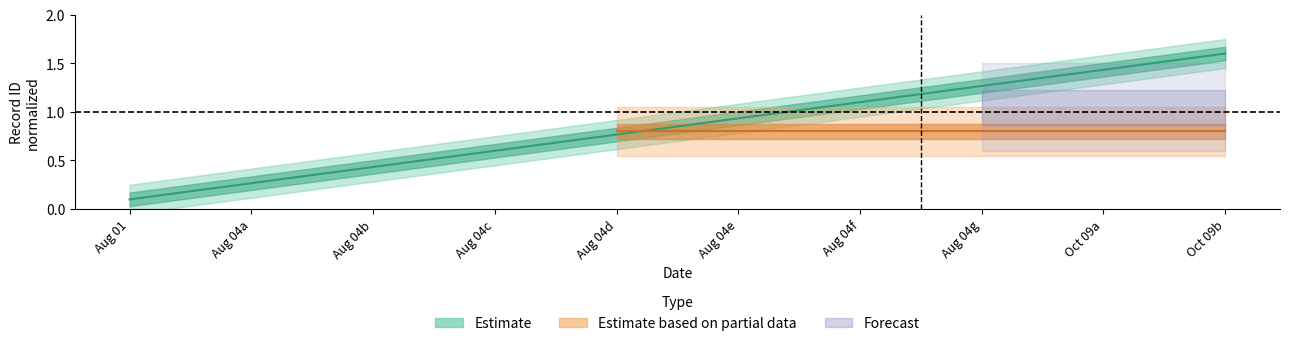

Reading left to right, what are all the values shown in this chart?

0.1	0.3	0.4	0.6	0.8	0.9	1.1	1.3	1.4	1.6